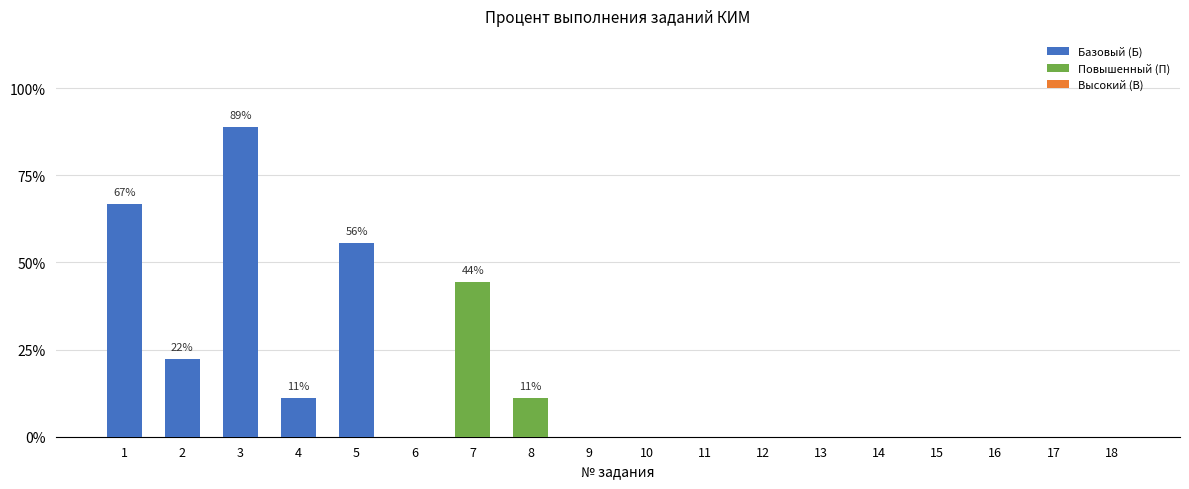

Rank the categories by value from highest to lowest.

3, 1, 5, 7, 2, 4, 8, 6, 9, 10, 11, 12, 13, 14, 15, 16, 17, 18